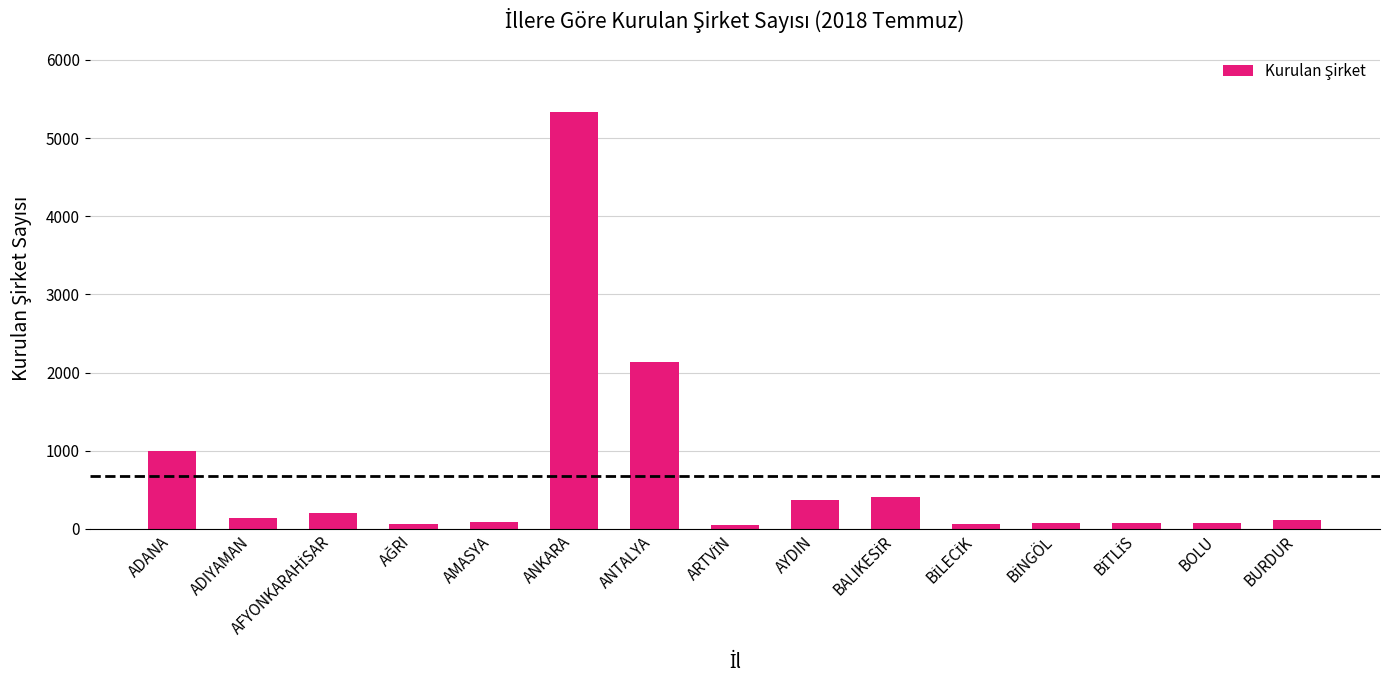

How many data points are less than 120?

7